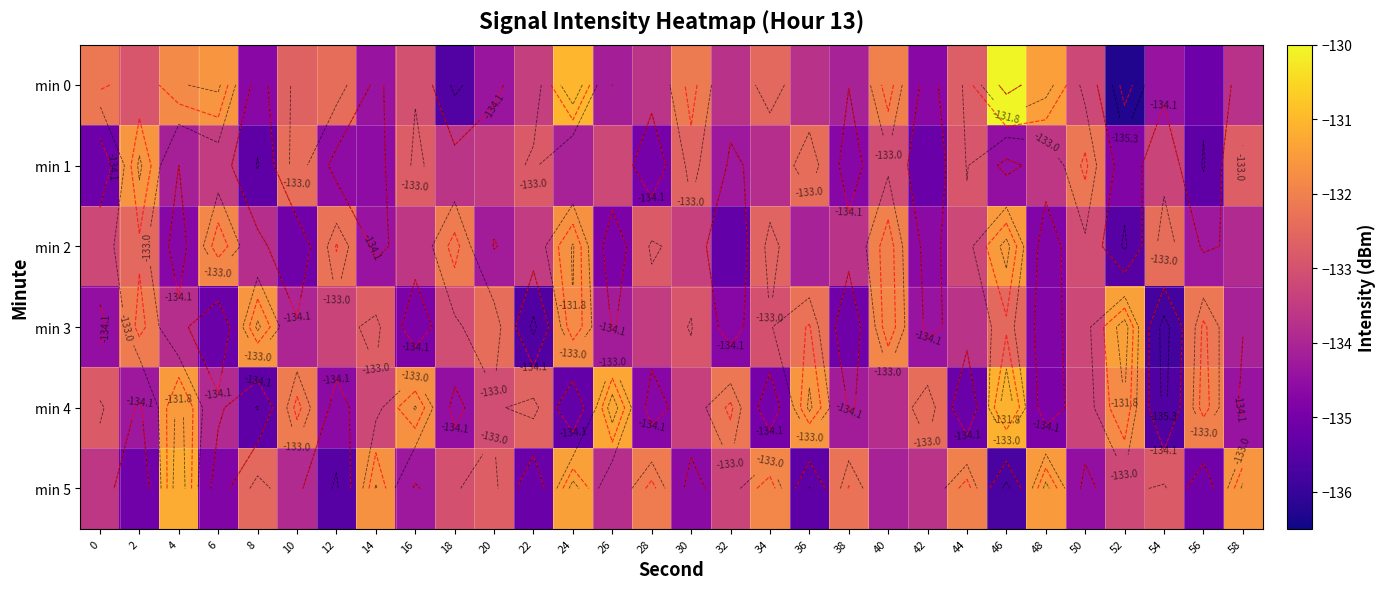

At how many categories does at least one series exceed -132?

15